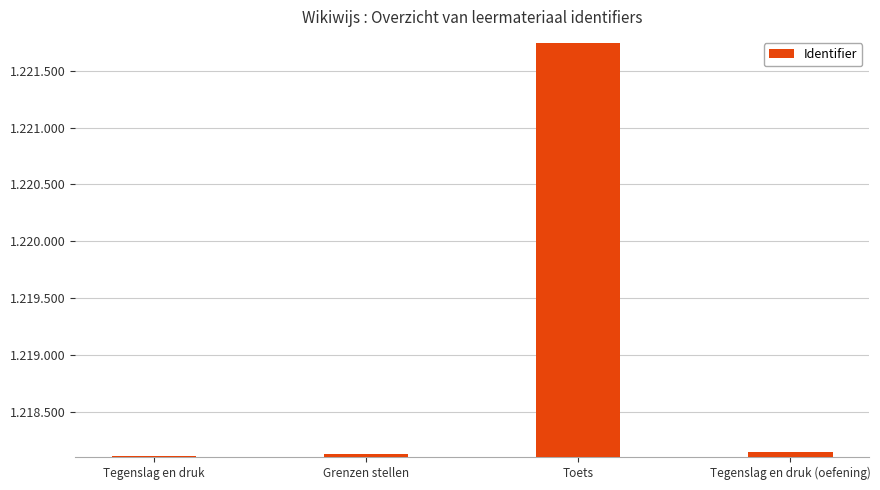

Between Tegenslag en druk and Tegenslag en druk (oefening), which is larger?

Tegenslag en druk (oefening)